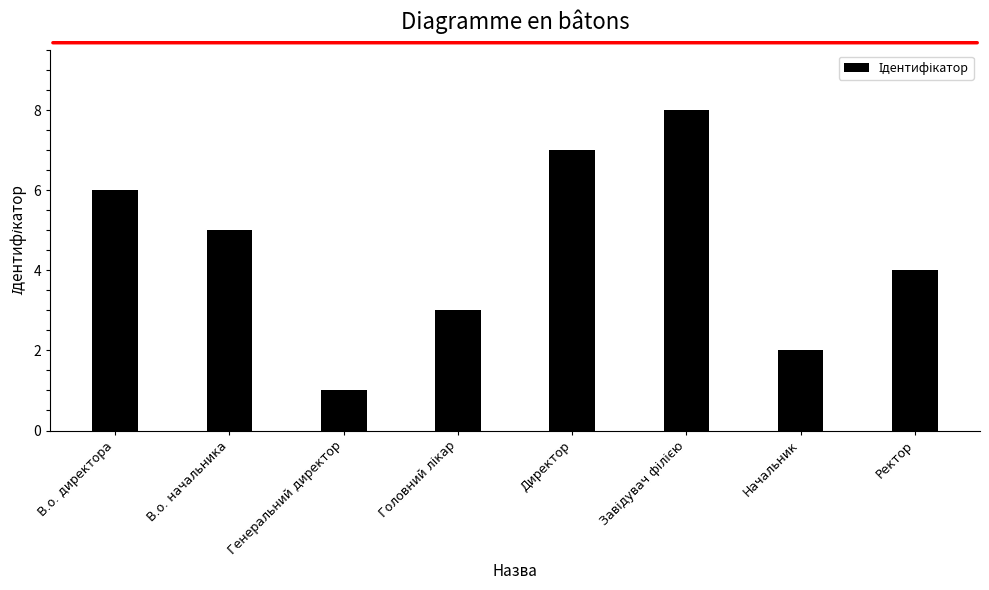

How many bars are there in total?

8